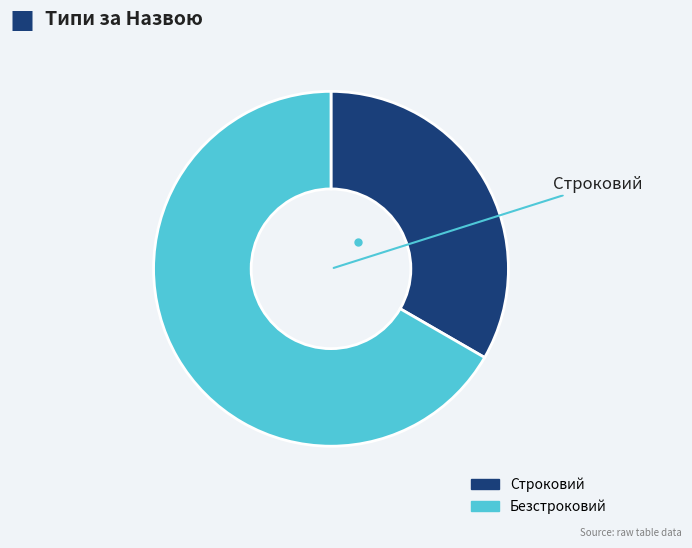

Count the number of slices in the pie.

2